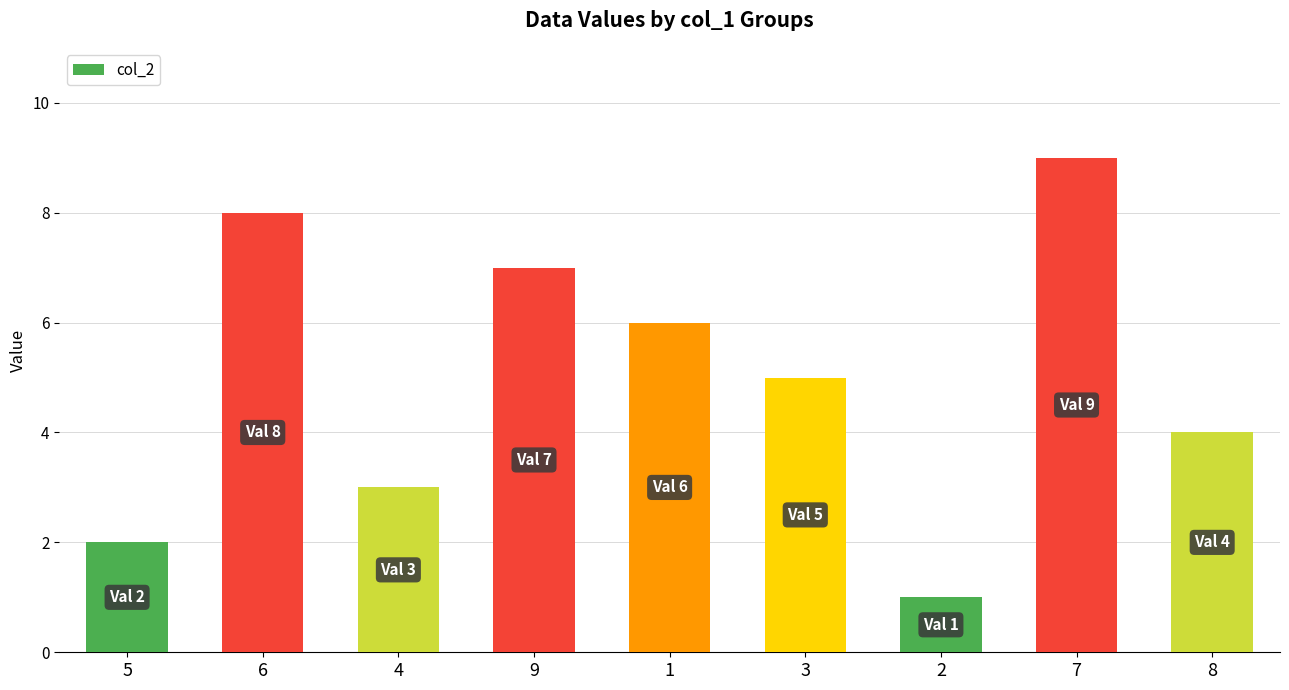

Where does the data first go above 5?

6